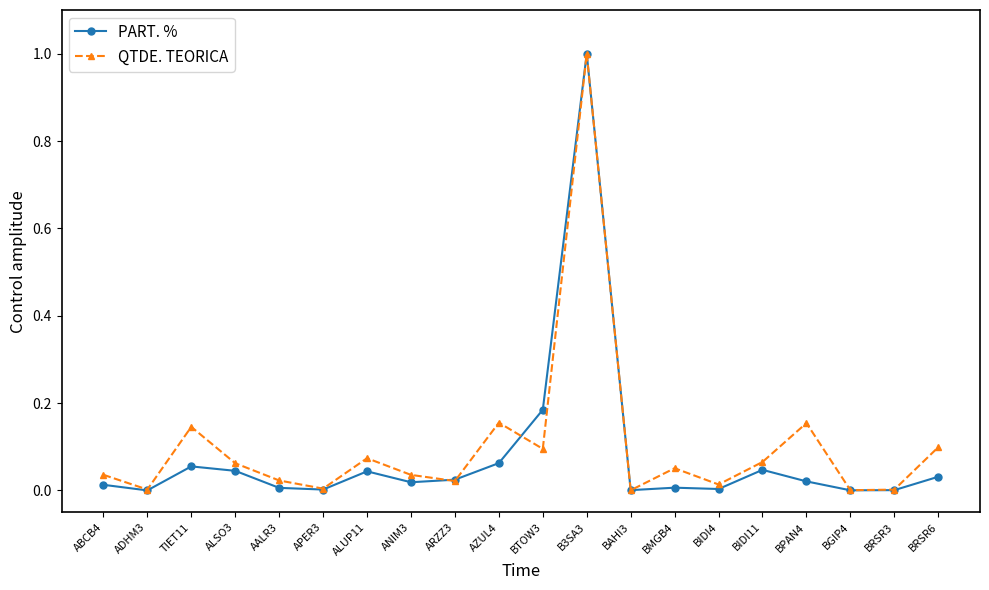

Rank the series at AZUL4 from lowest to highest value.

PART. %, QTDE. TEORICA